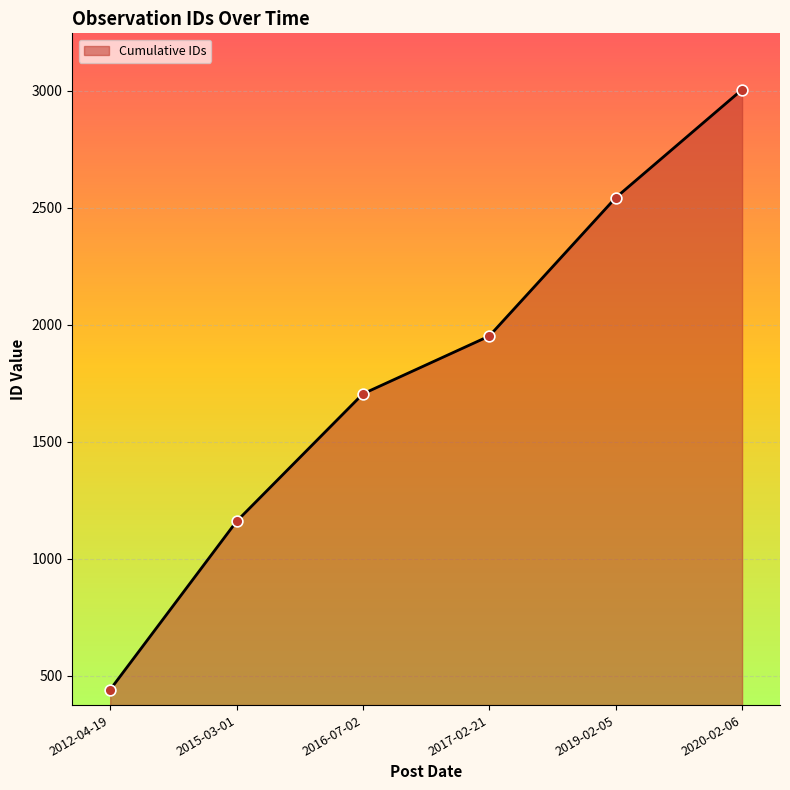

What is the change in value from 2016-07-02 to 2017-02-21?

+247